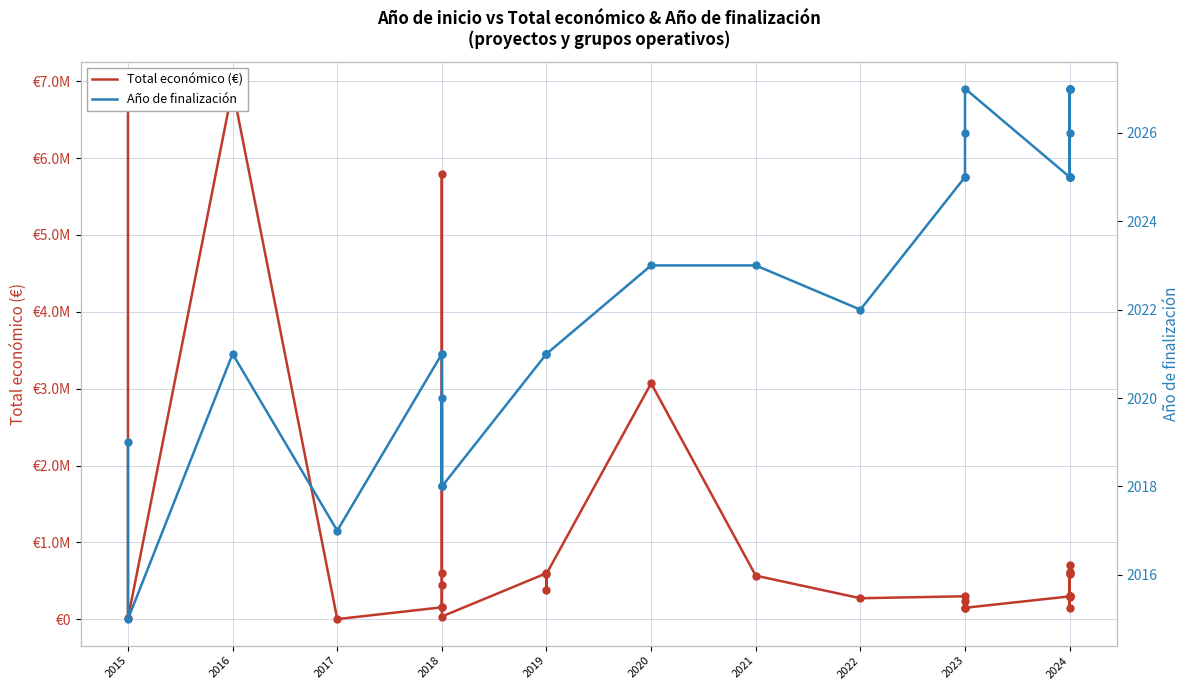

Which series has the largest total across all categories?

Total económico (€)